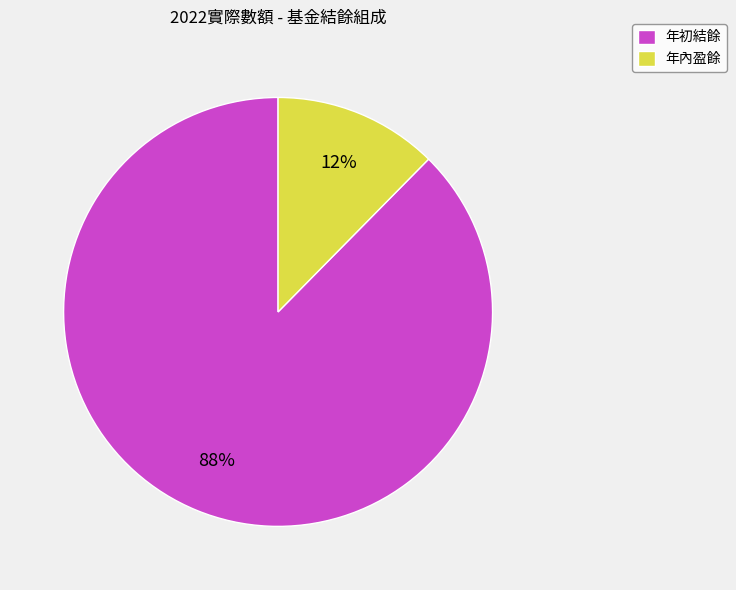

Which category has the smallest portion of the pie?

年內盈餘